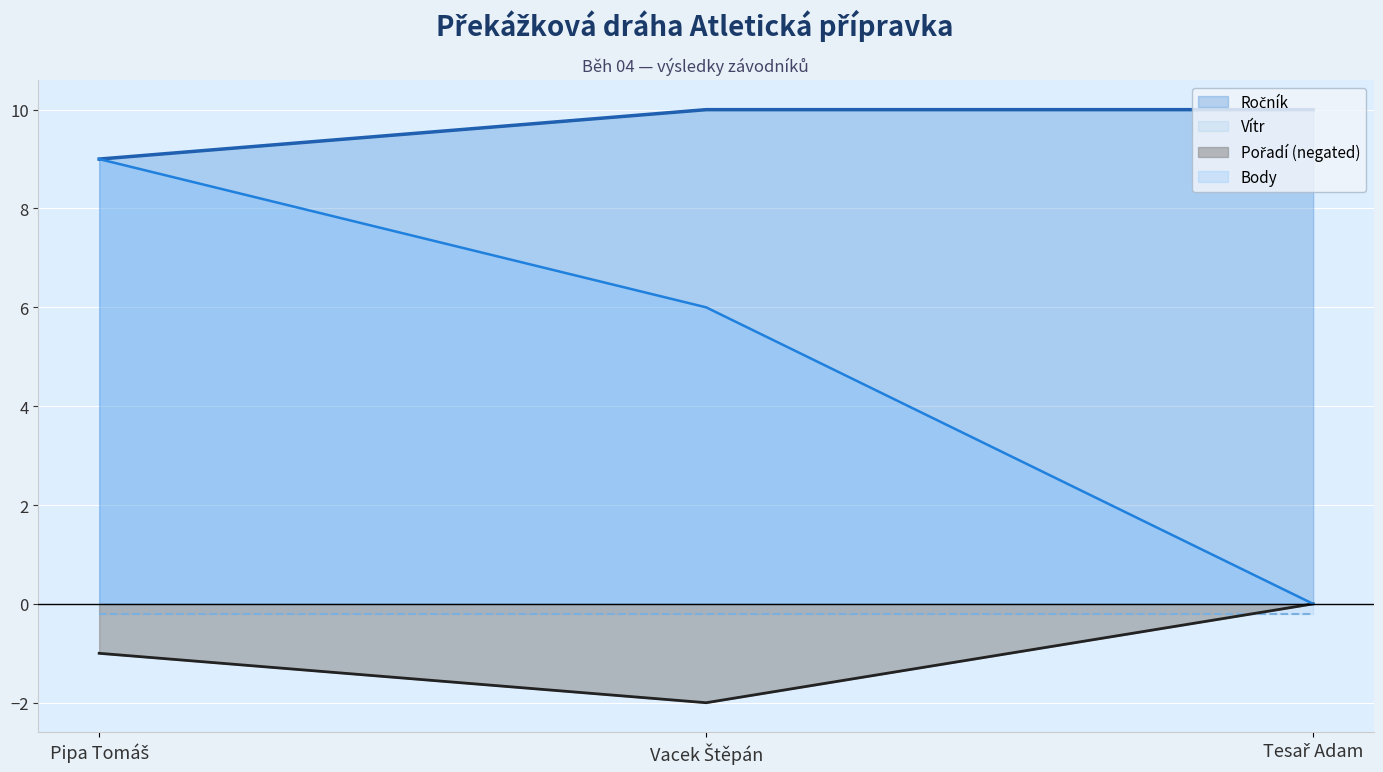

What is the label of the 3rd point from the right?

Pipa Tomáš